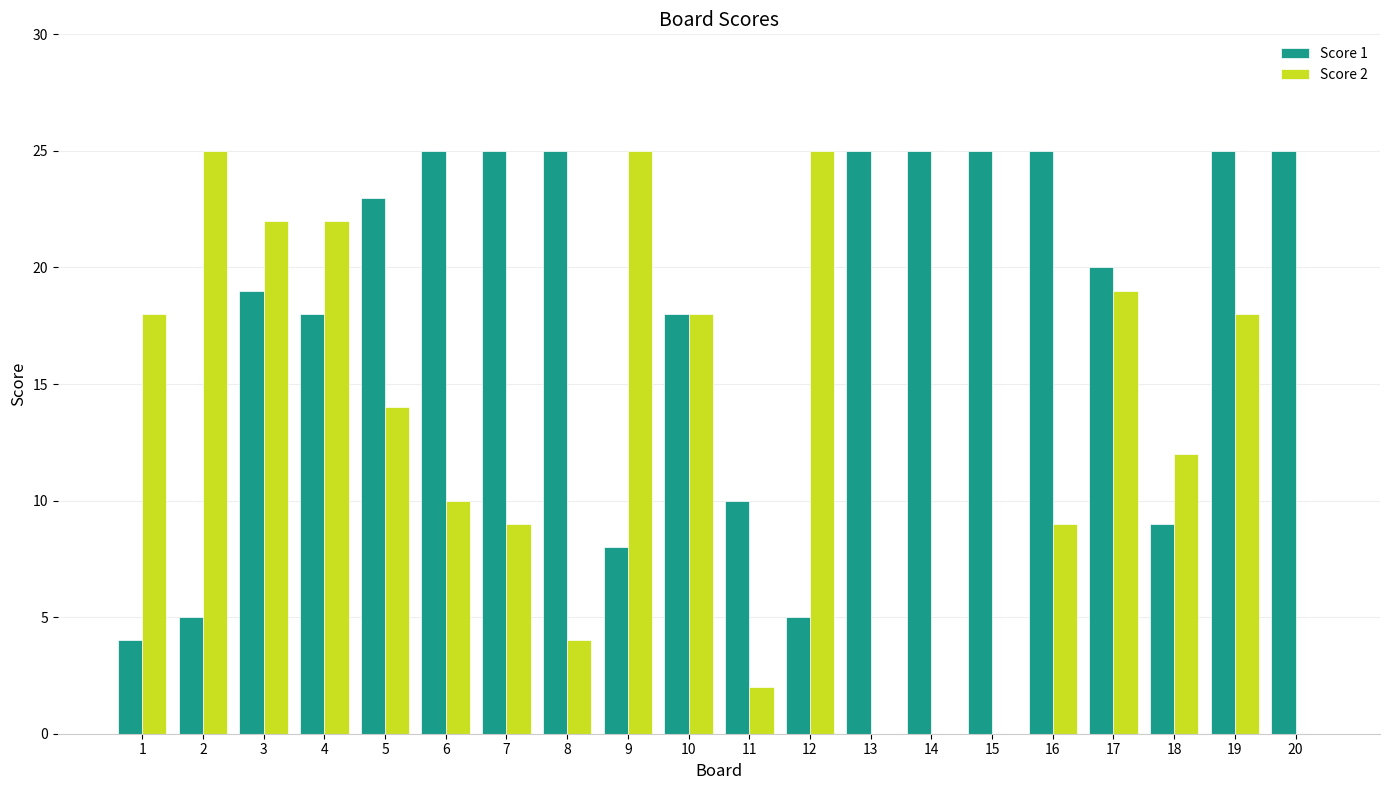

What is the approximate value of Score 2 at 12?

25